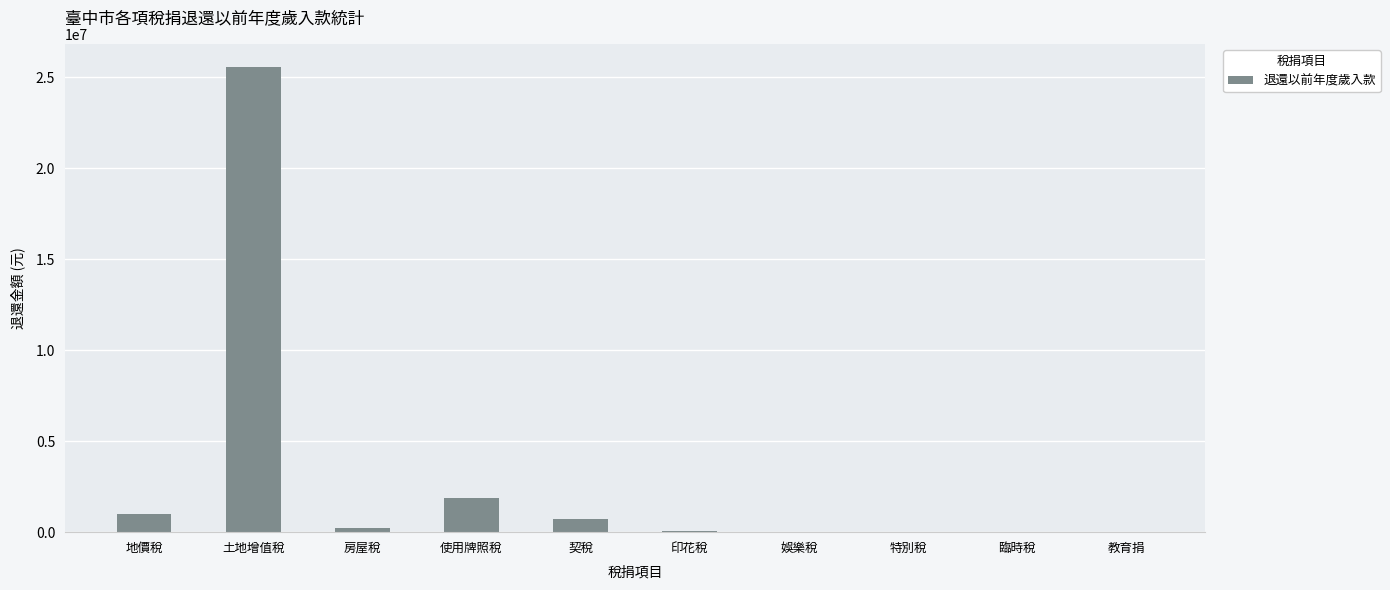

Read the value at 地價稅, to the nearest 10.

985700